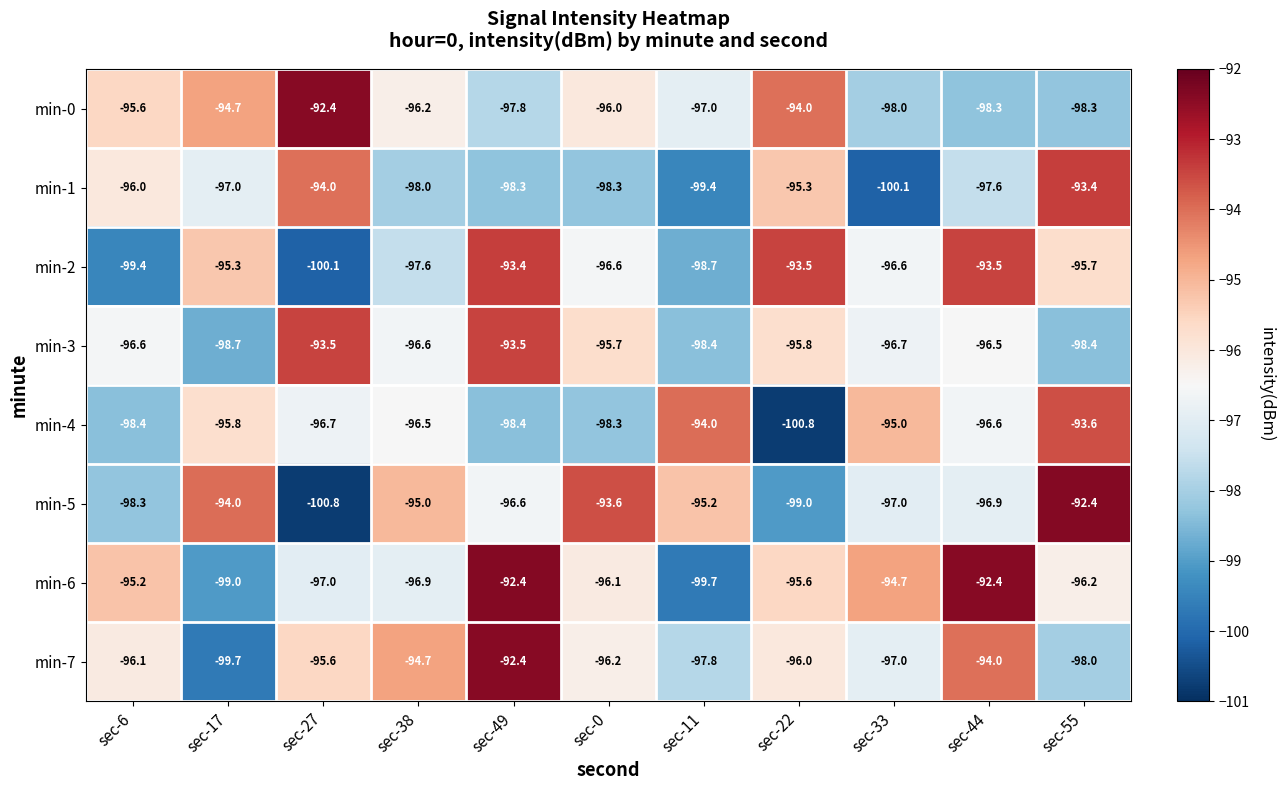

Rank the series at sec-17 from lowest to highest value.

min-7, min-6, min-3, min-1, min-4, min-2, min-0, min-5